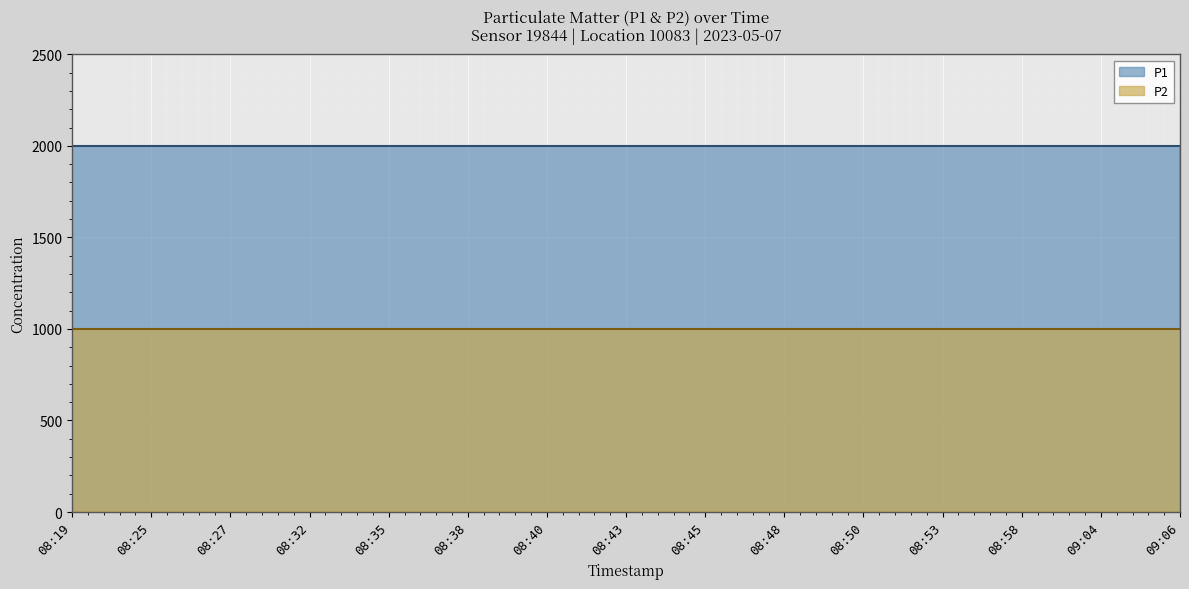

Which series has the largest total across all categories?

P1